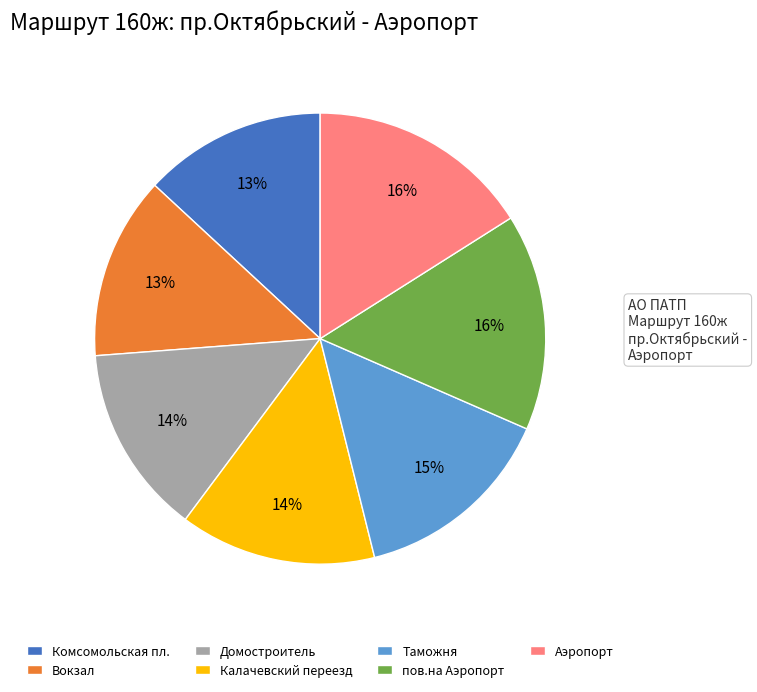

What is the ratio of the value at пов.на Аэропорт to the value at Аэропорт?

1.0